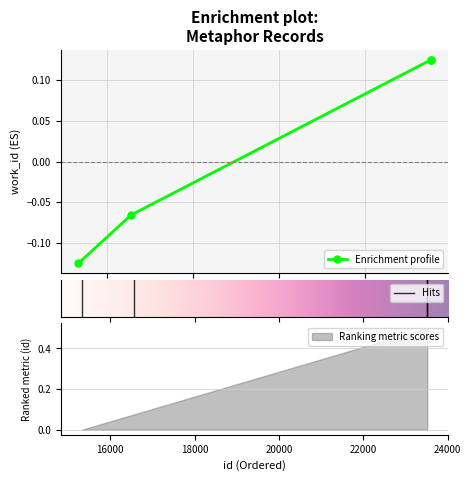

Reading left to right, what are all the values shown in this chart?

15329=-0.1	16557=-0.1	23514=0.1	23516=0.1